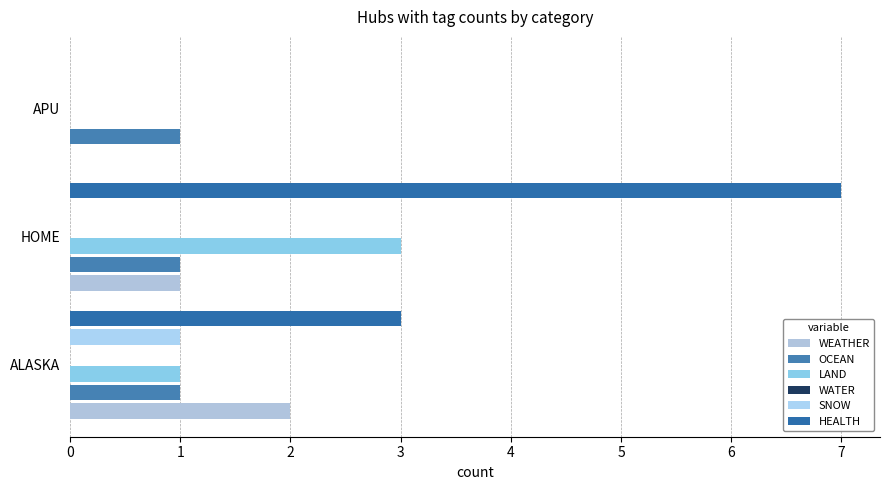

List the series in order of their peak value, lowest first.

OCEAN, WATER, SNOW, WEATHER, LAND, HEALTH